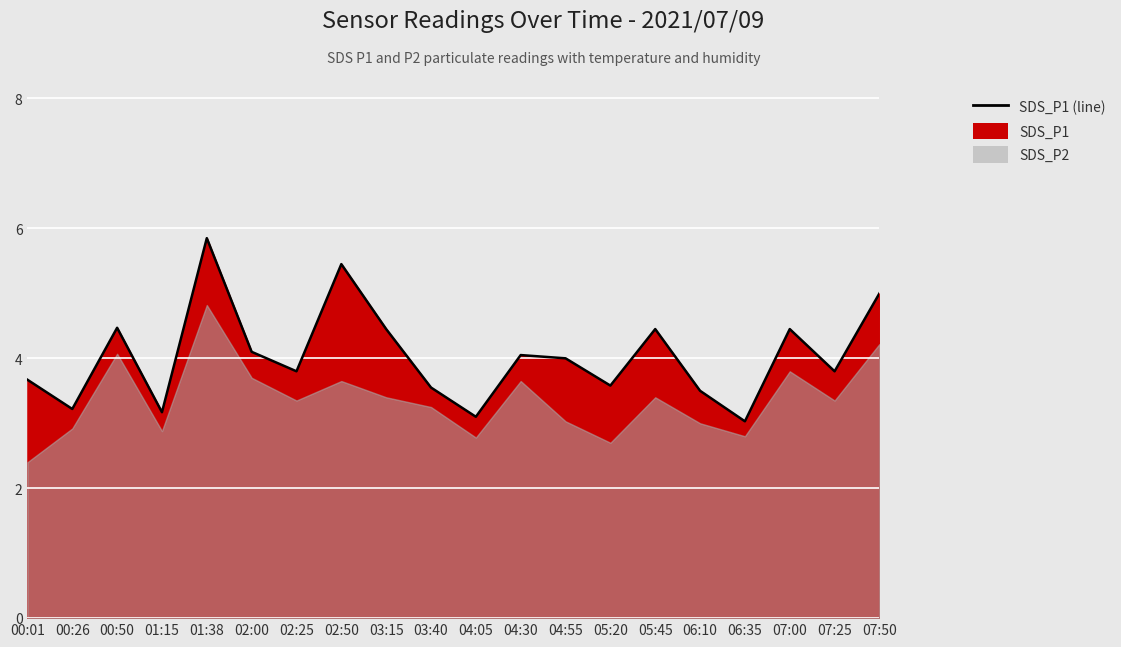

Where is the data nearest to the value 4?

04:55